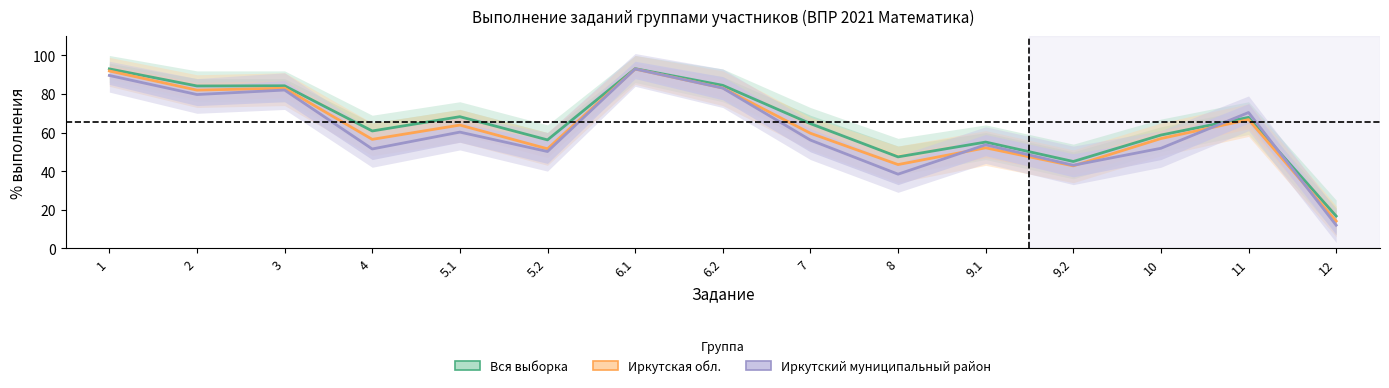

At how many categories does at least one series exceed 51?

12